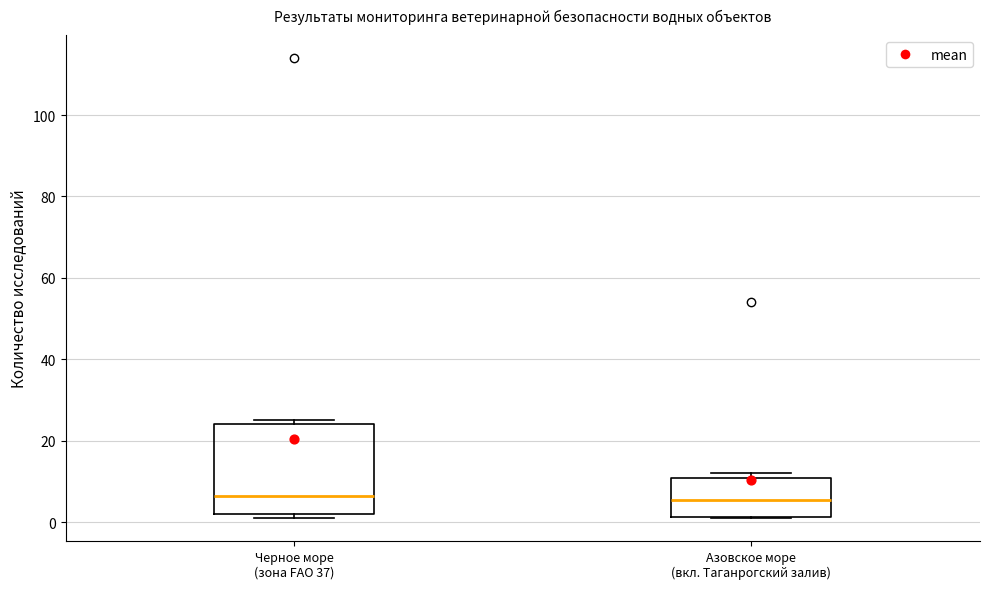

Reading left to right, read every box against the y-axis: the position of its median line, the range the box covers, and the ends of its whiskers. The values are not printed on the chart, so give them approximately, as read against the axis.

Черное море (зона FAO 37): median 6, box 2 to 24, whiskers 2 (just below the box's lower edge) to 26
Азовское море (вкл. Таганрогский залив): median 6, box 2 to 10, whiskers 2 to 12